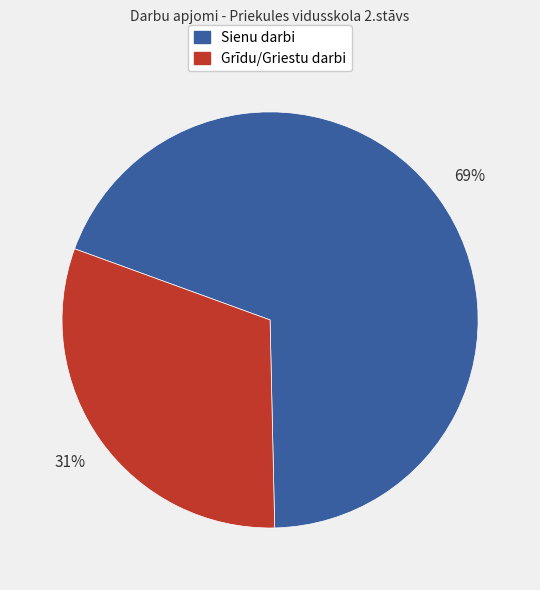

Does any single category account for the majority?

Yes